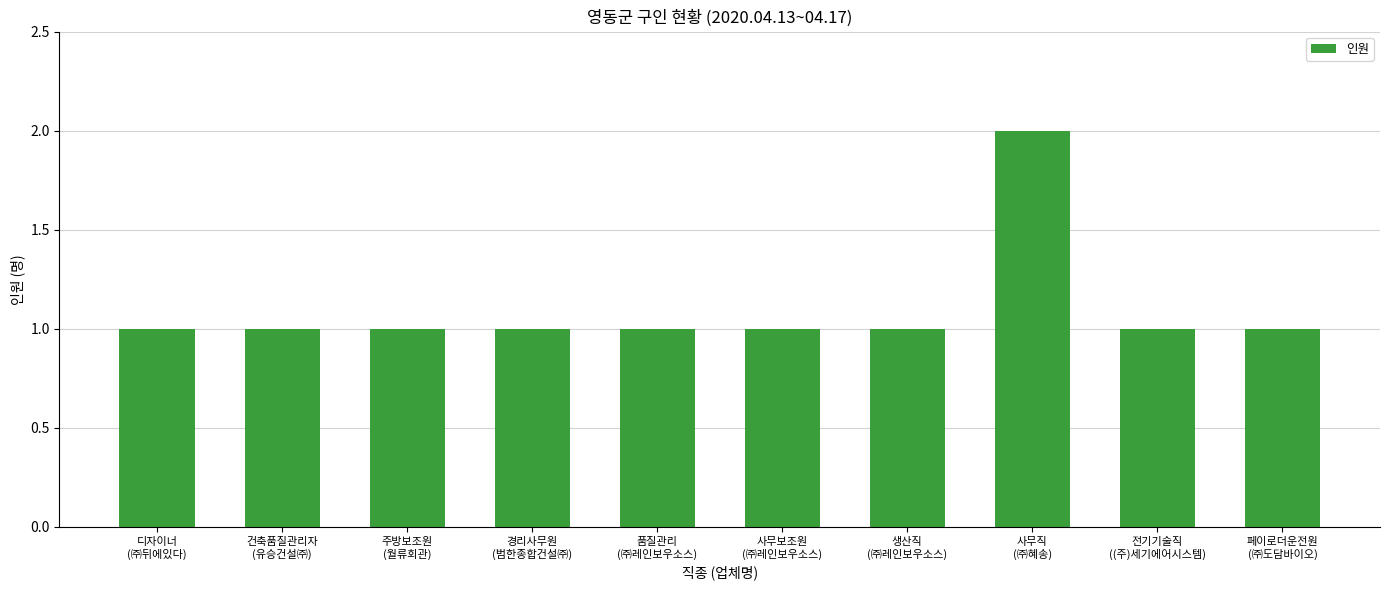

Count the values in the range 1 to 2.

10